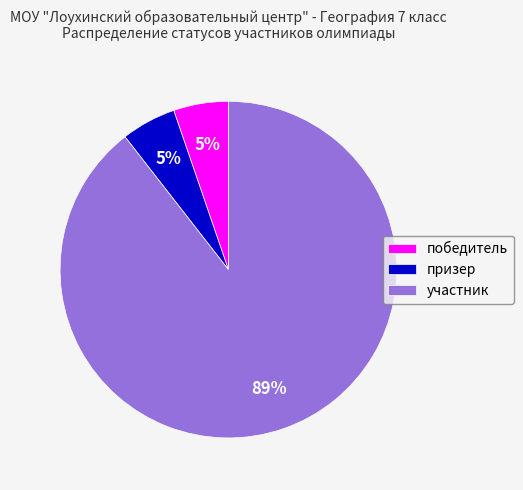

Which slice is the largest?

участник